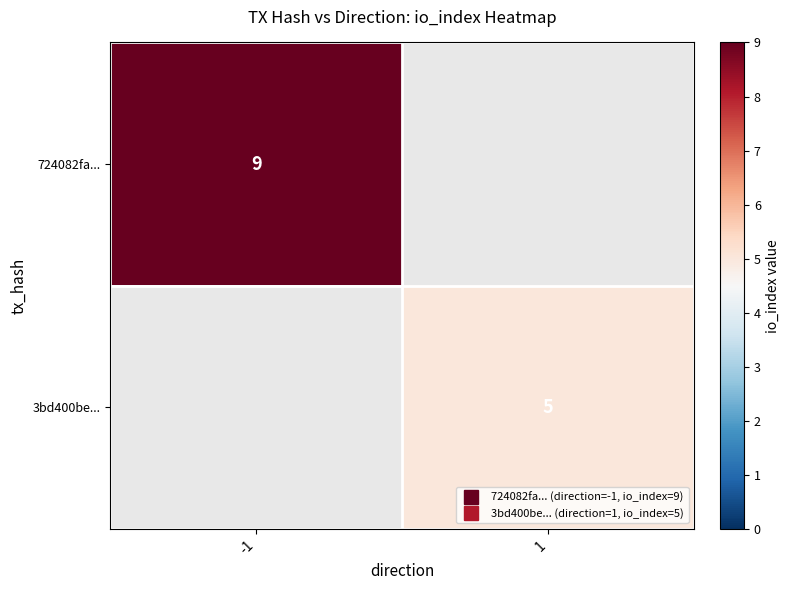

Count the number of categories in the chart.

2